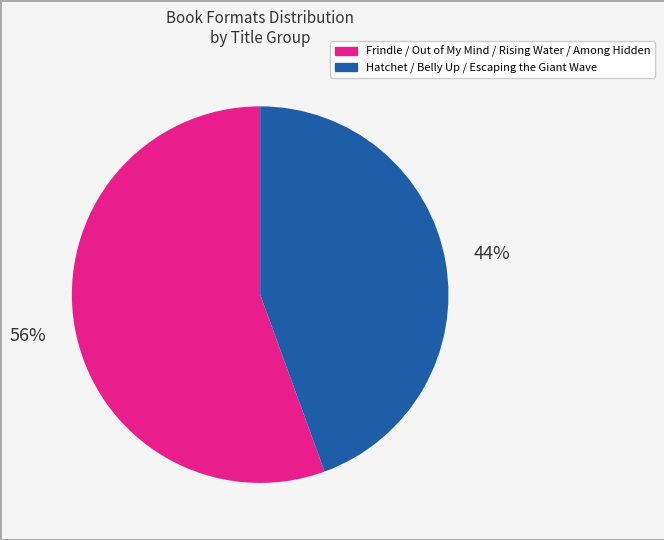

How many segments does this pie chart have?

2